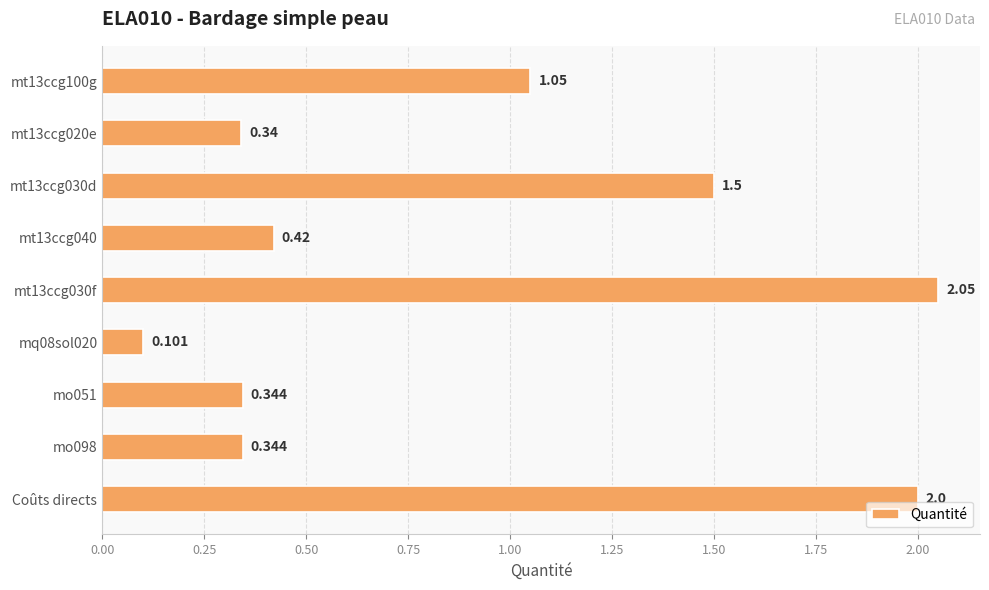

How many data points does each series have?

9